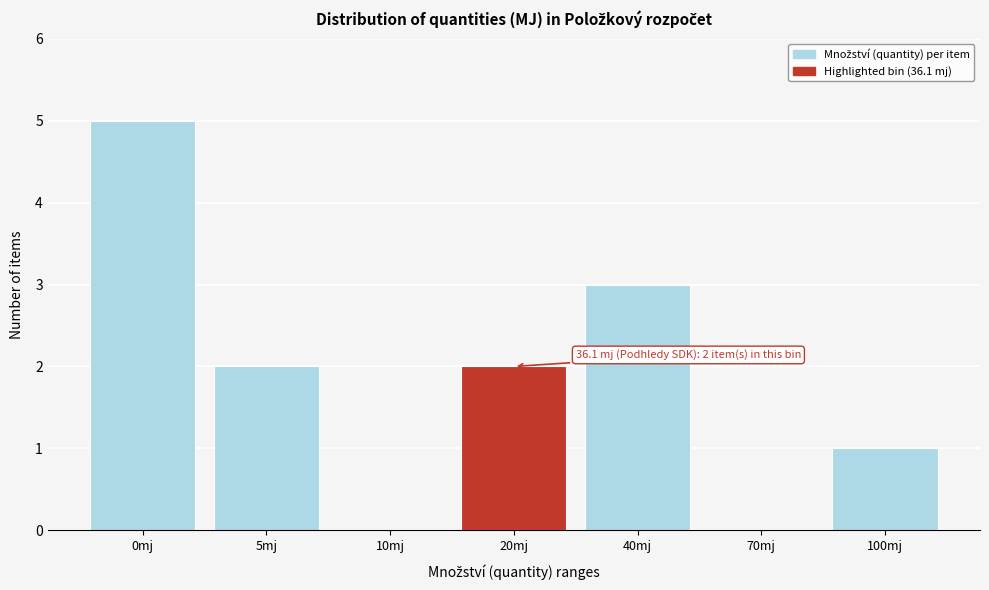

Reading left to right, extract all data points from this chart.

0mj=5	5mj=2	10mj=0	20mj=2	40mj=3	70mj=0	100mj=1